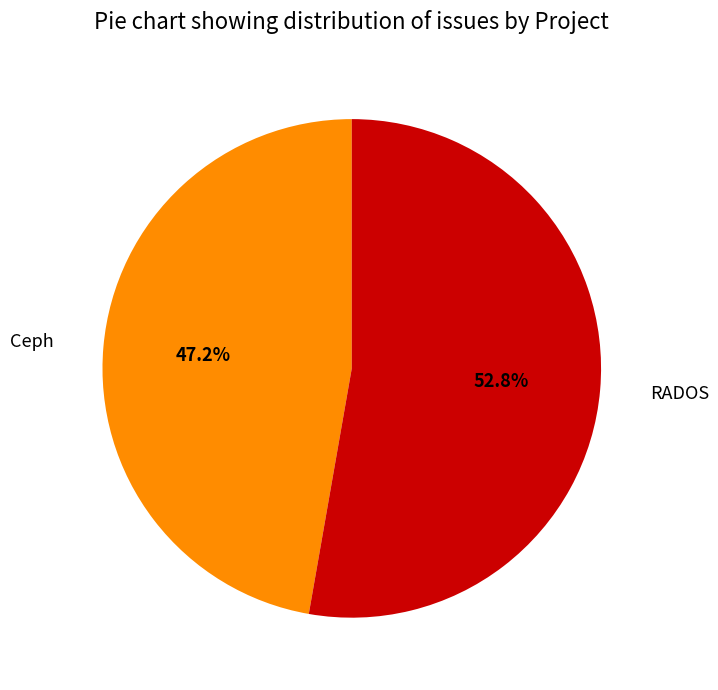

Combined, what portion of the pie is Ceph and RADOS?

100.0%